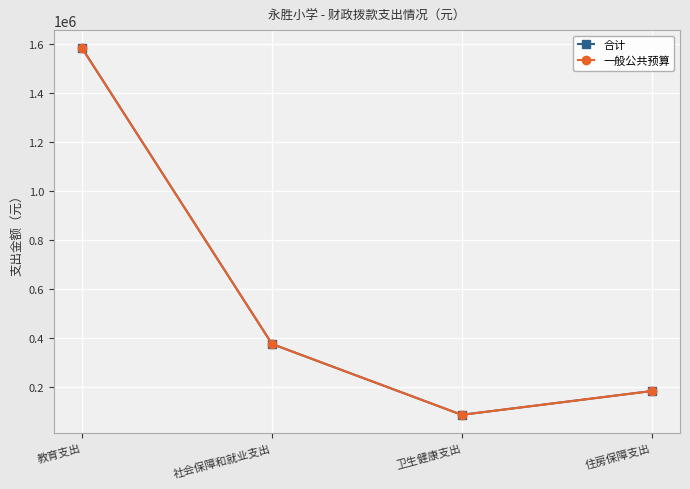

What position from the right is 社会保障和就业支出?

3